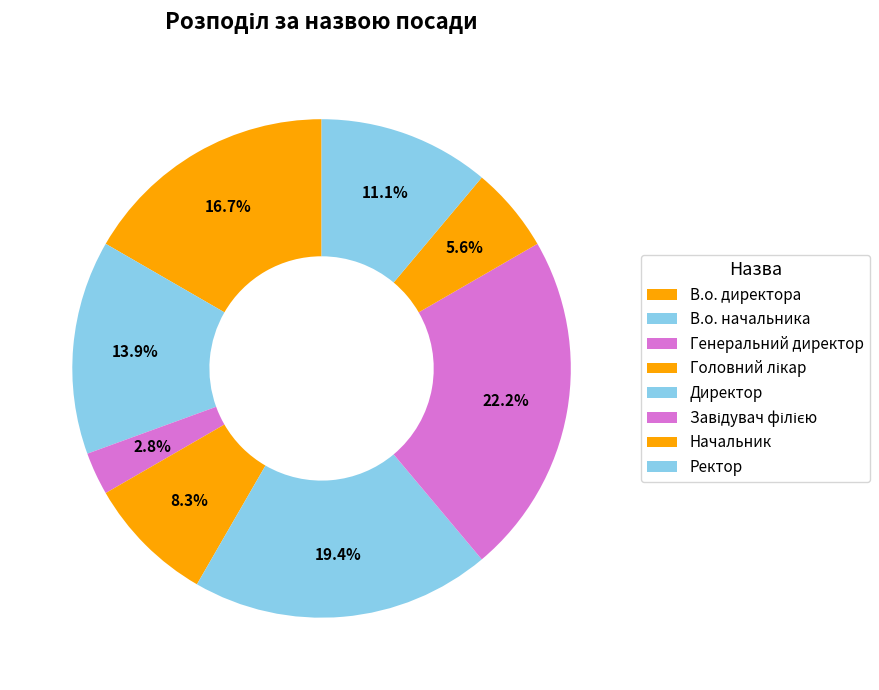

What is the largest slice in the pie chart?

Завідувач філією